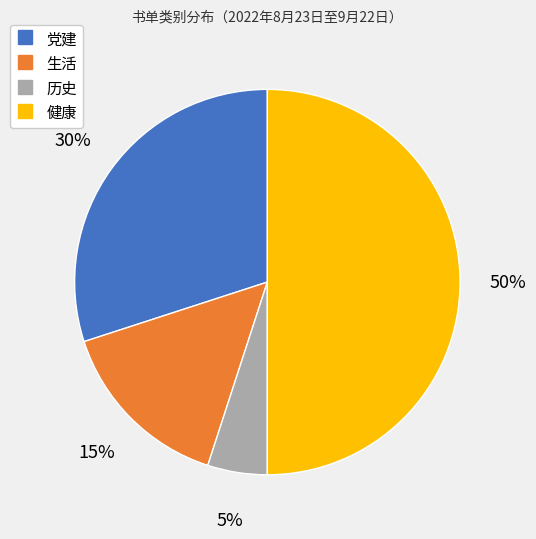

To the nearest percent, what is the difference between the largest and smallest slice percentages?

45%